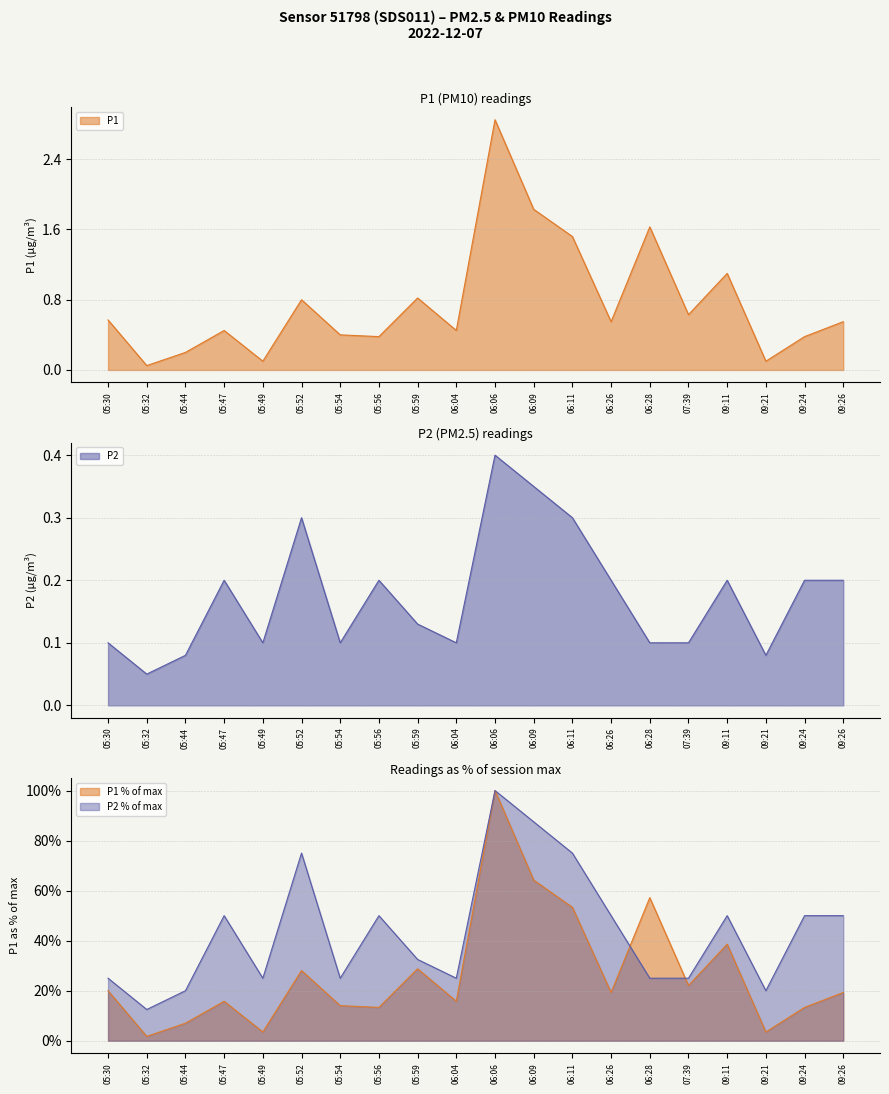

What is the spread (max minus min) of values at 09:11?

0.9